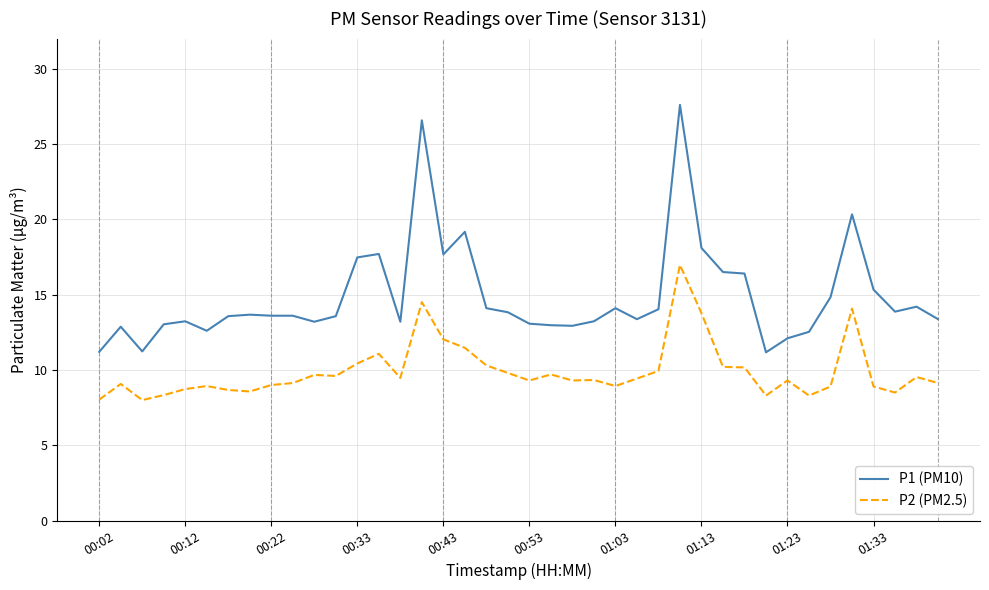

True or false: P1 (PM10) and P2 (PM2.5) cross at least once.

False